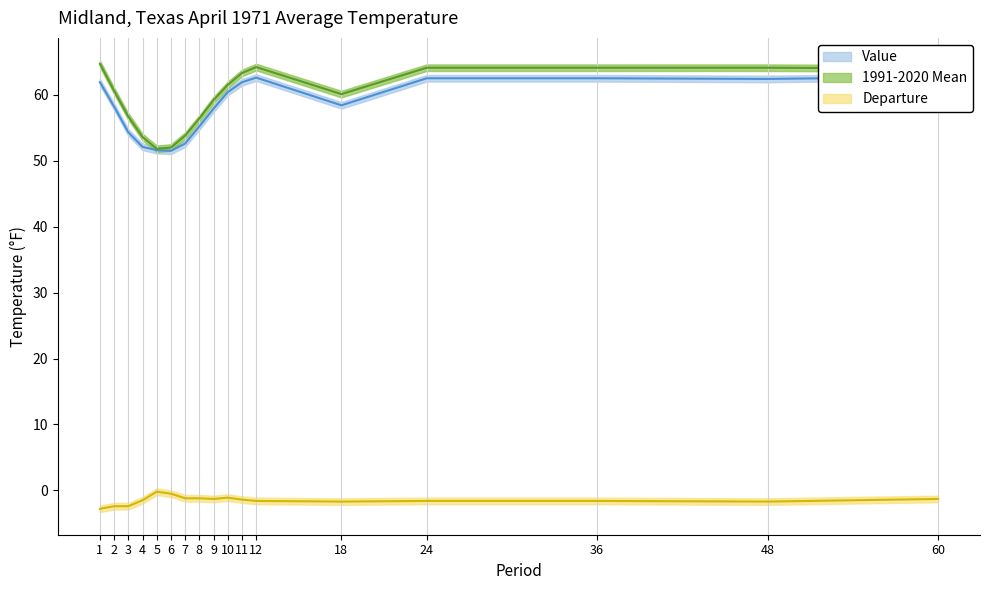

Reading left to right, list all the values displayed in this chart.

Value: 1=61.9	2=58.2	3=54.3	4=52.1	5=51.6	6=51.5	7=52.6	8=55.2	9=57.9	10=60.4	11=61.9	12=62.6	18=58.4	24=62.5	36=62.5	48=62.4	60=62.7
1991-2020 Mean: 1=64.7	2=60.6	3=56.7	4=53.6	5=51.8	6=52.0	7=53.8	8=56.4	9=59.2	10=61.5	11=63.3	12=64.2	18=60.1	24=64.1	36=64.1	48=64.1	60=64.0
Departure: 1=-2.8	2=-2.4	3=-2.4	4=-1.5	5=-0.2	6=-0.5	7=-1.2	8=-1.2	9=-1.3	10=-1.1	11=-1.4	12=-1.6	18=-1.7	24=-1.6	36=-1.6	48=-1.7	60=-1.3